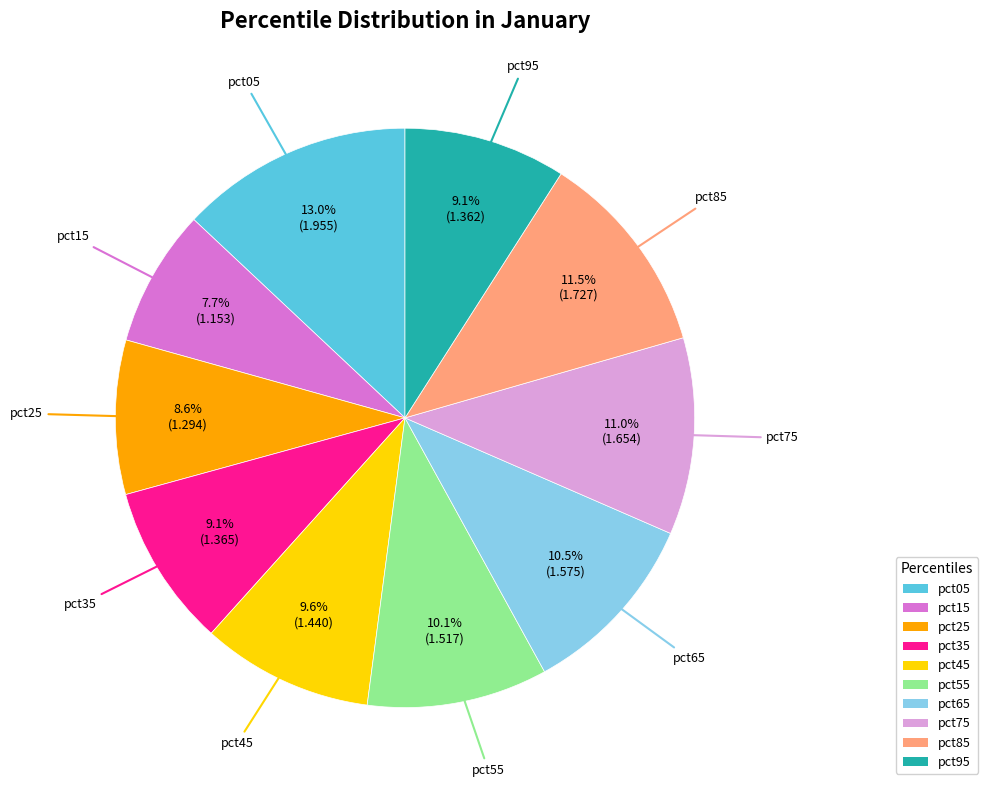

Between pct65 and pct35, which is larger?

pct65